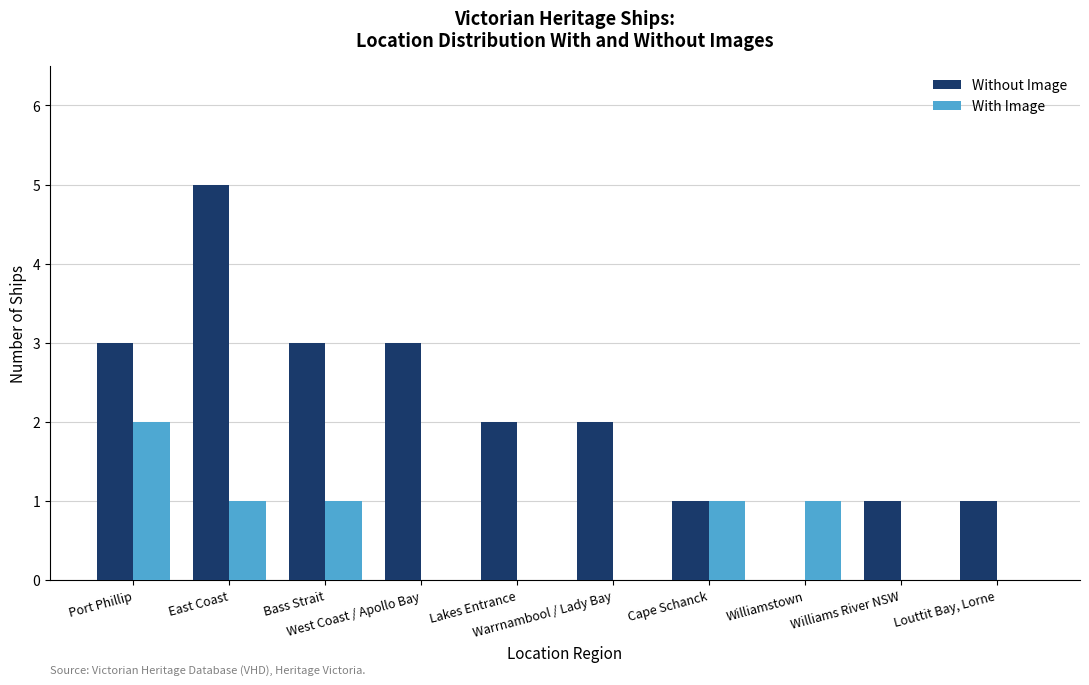

What is the highest value of the Without Image series?

5